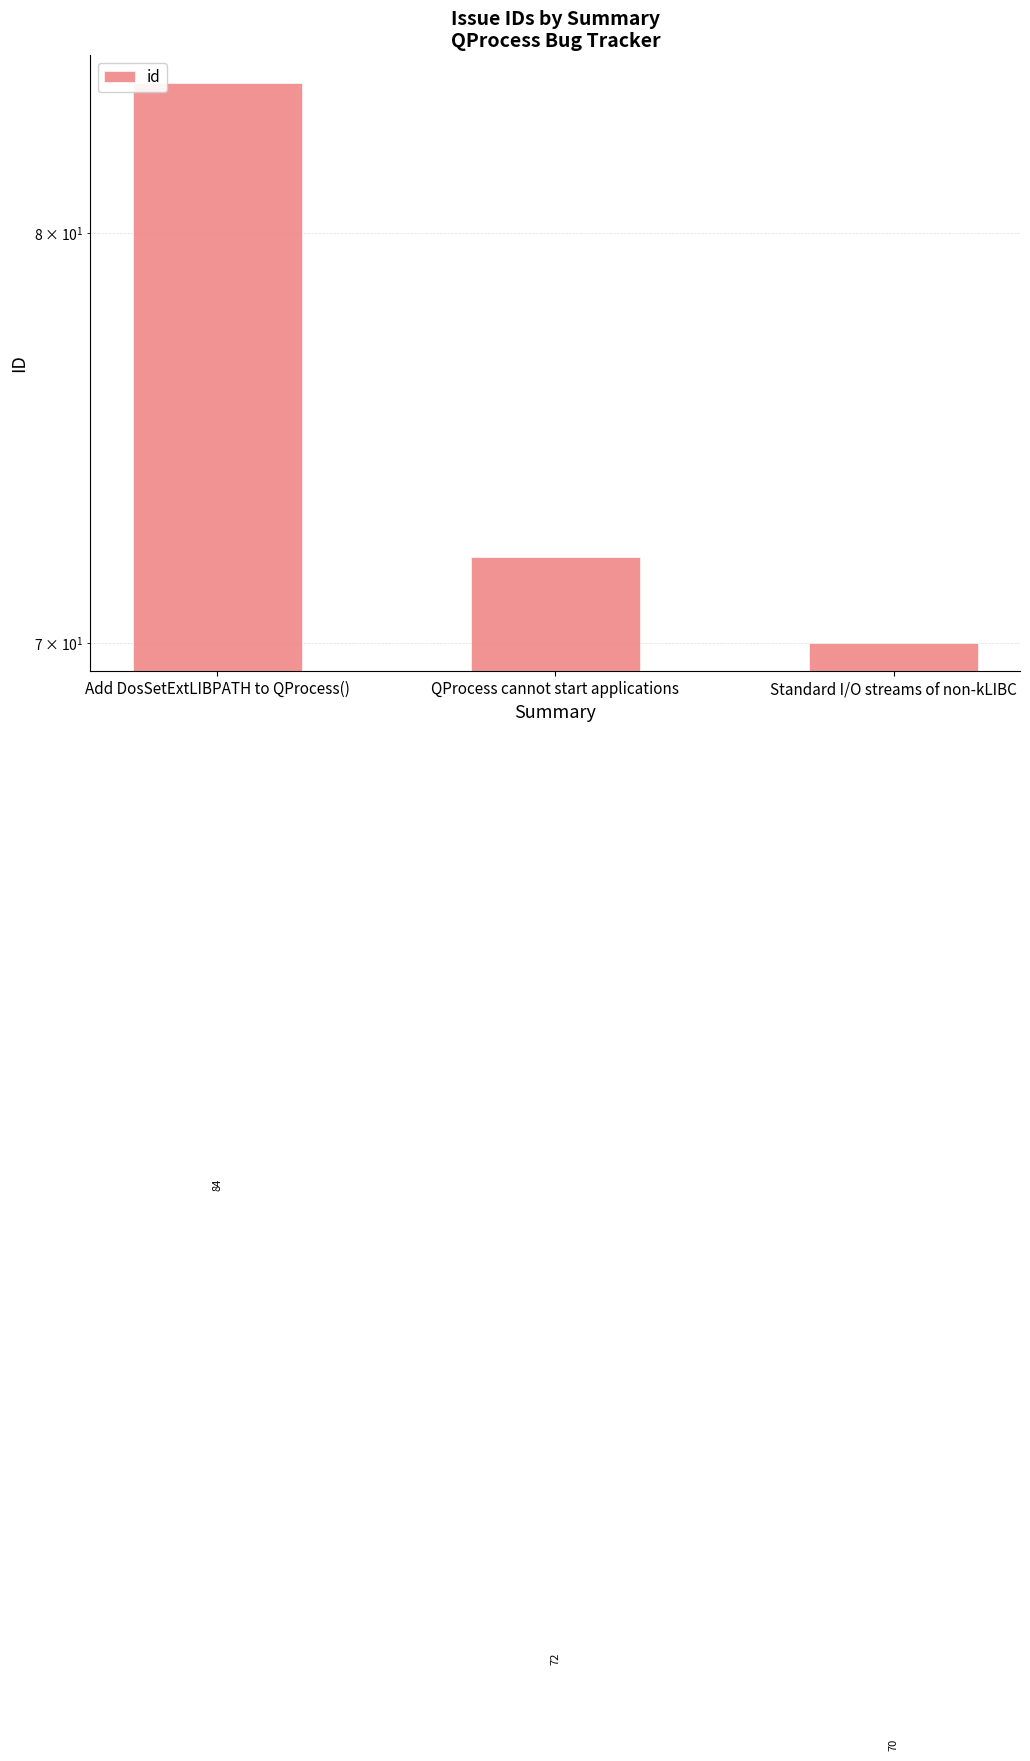

What is the difference between the values at Standard I/O streams of non-kLIBC and Add DosSetExtLIBPATH to QProcess()?

14